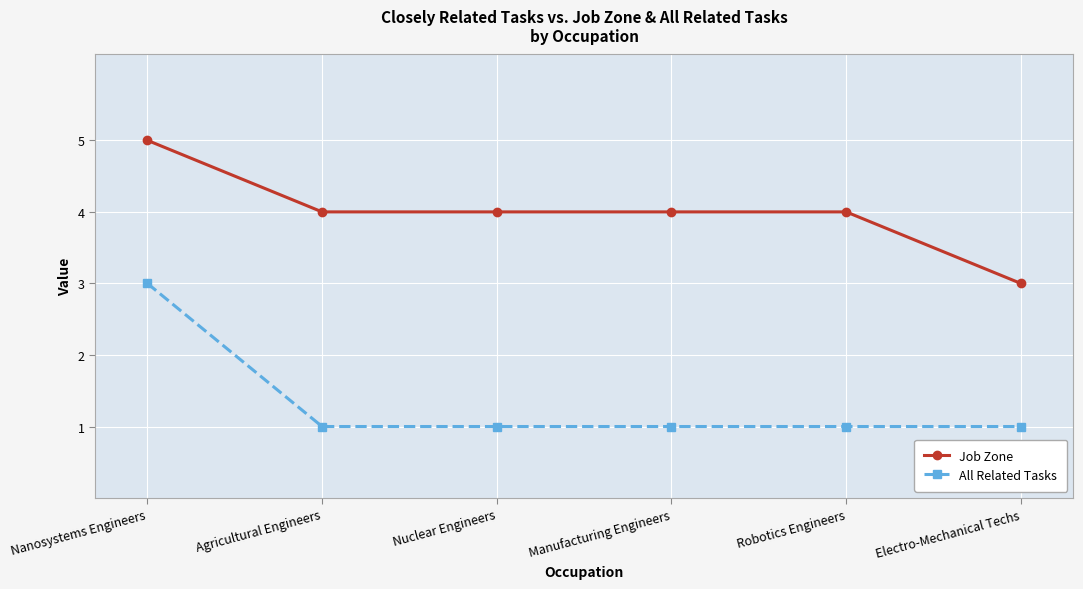

Is the value of Job Zone at Nanosystems Engineers greater than the value of All Related Tasks at Robotics Engineers?

Yes